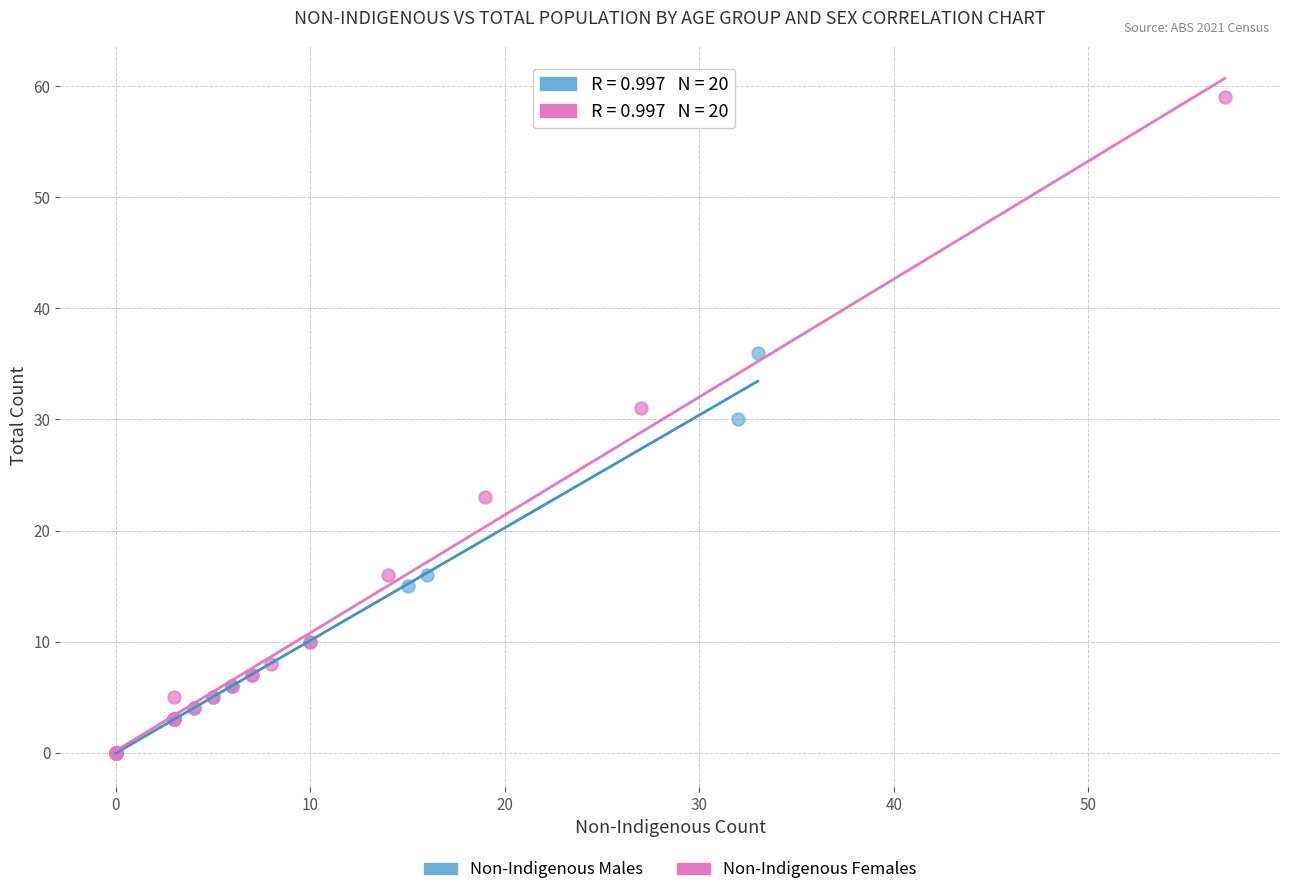

Which series reaches the maximum Y coordinate?

Non-Indigenous Females